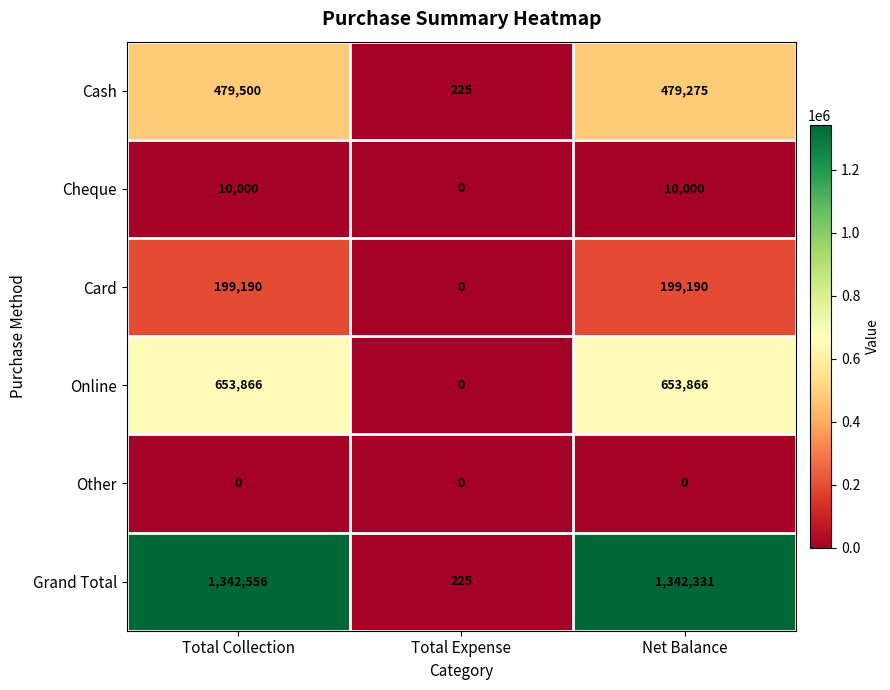

How many Cheque values are between 0 and 10000?

3